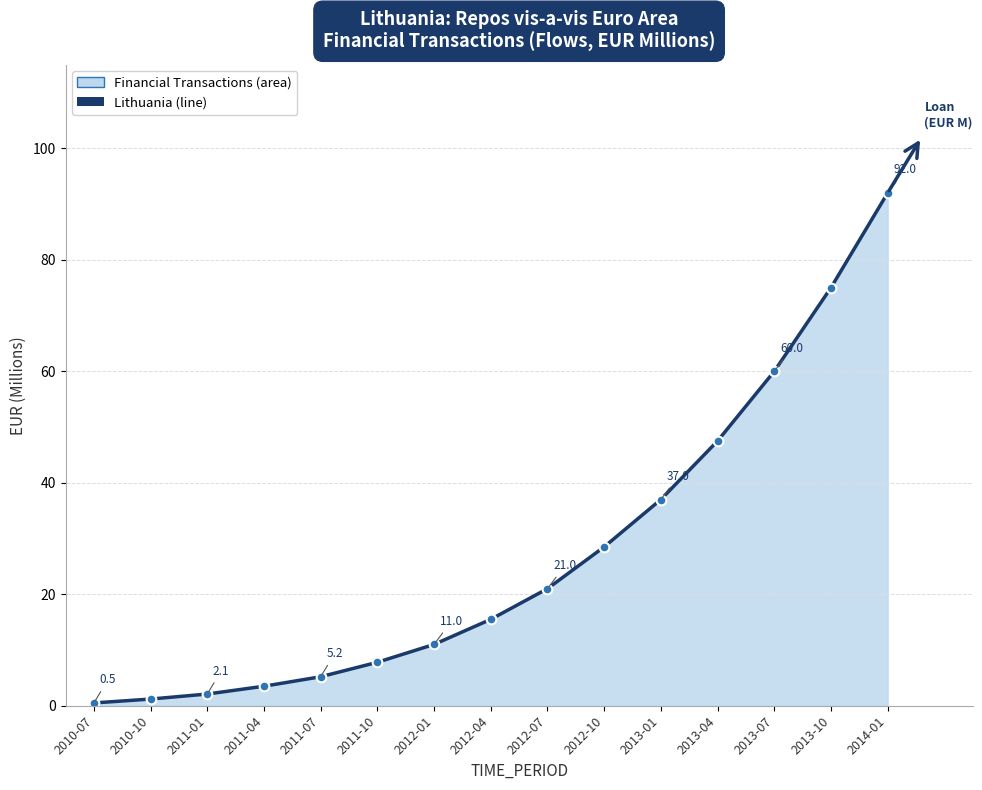

Does the chart have visible grid lines?

Yes